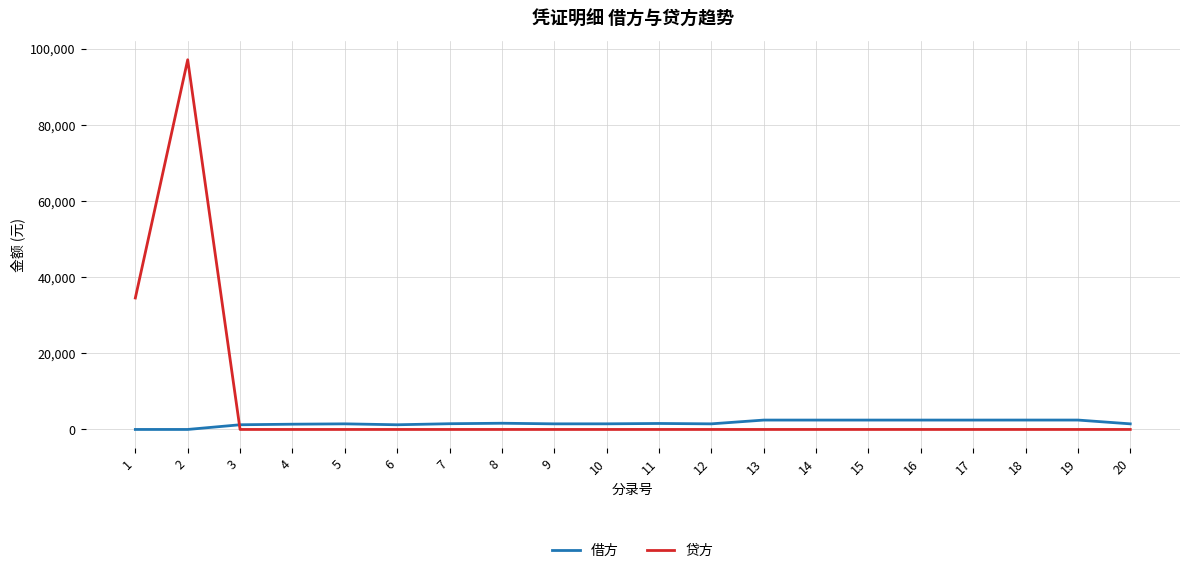

What is the highest value of the 借方 series?

2469.5